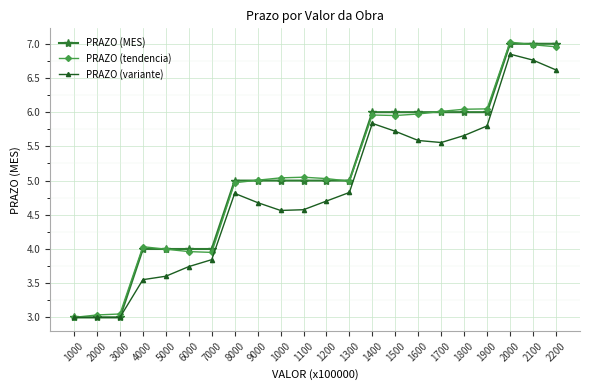

At which category does PRAZO (tendencia) reach its first local peak?

4000